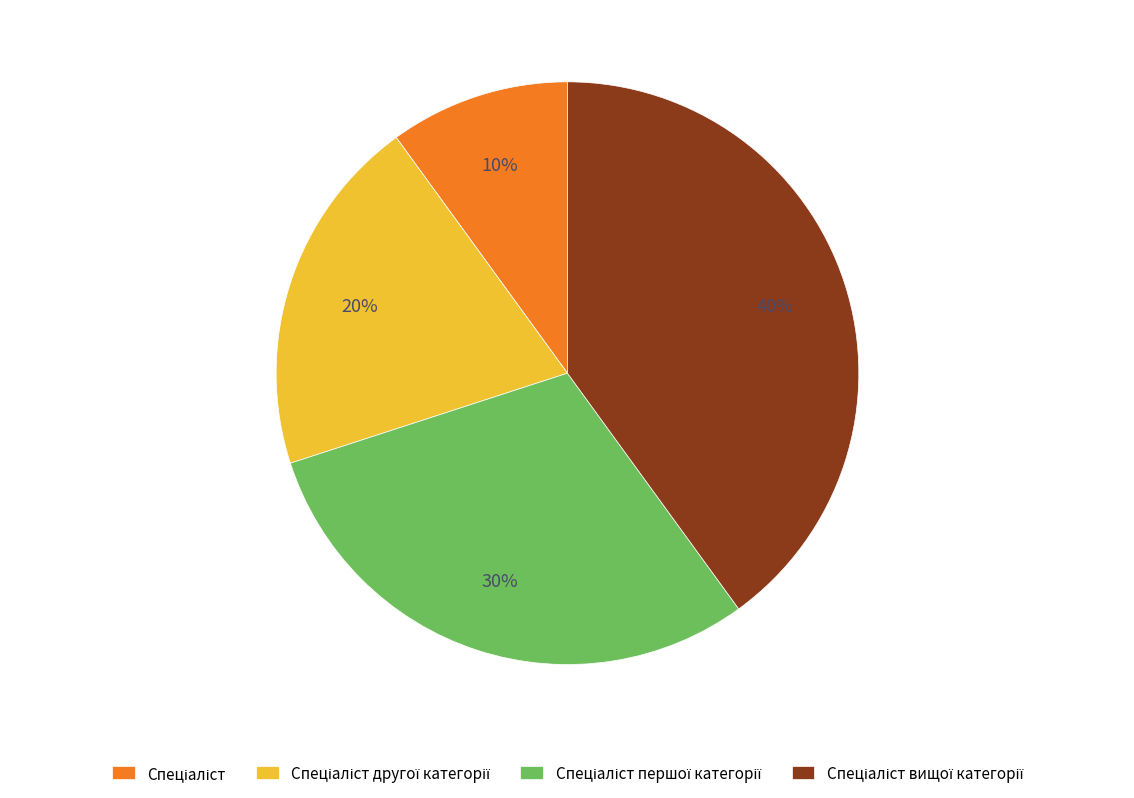

Is there a majority slice in this chart?

No